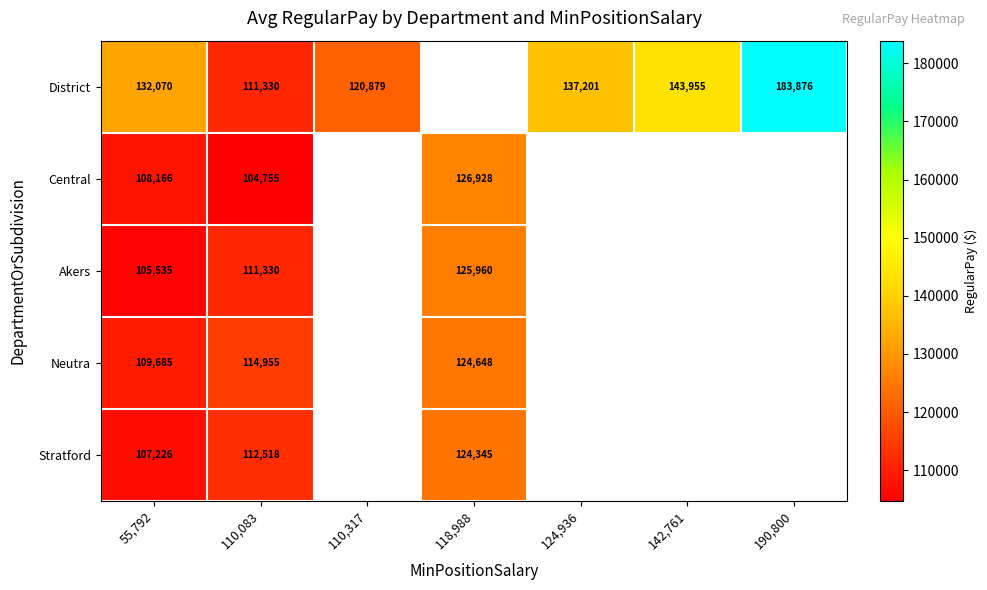

At 55,792, list the series in order from smallest to largest.

Akers, Stratford, Central, Neutra, District